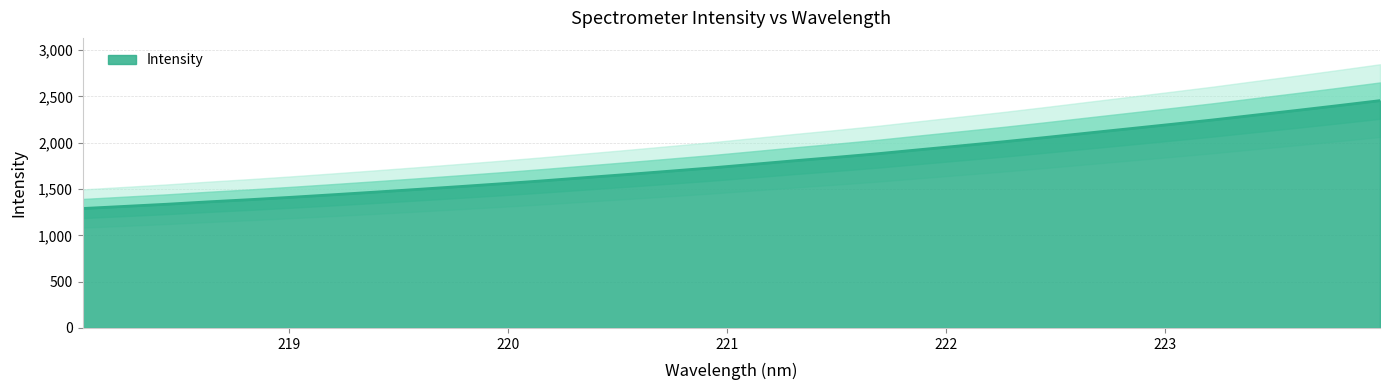

What is the difference between the second highest and minimum values?

1111.1